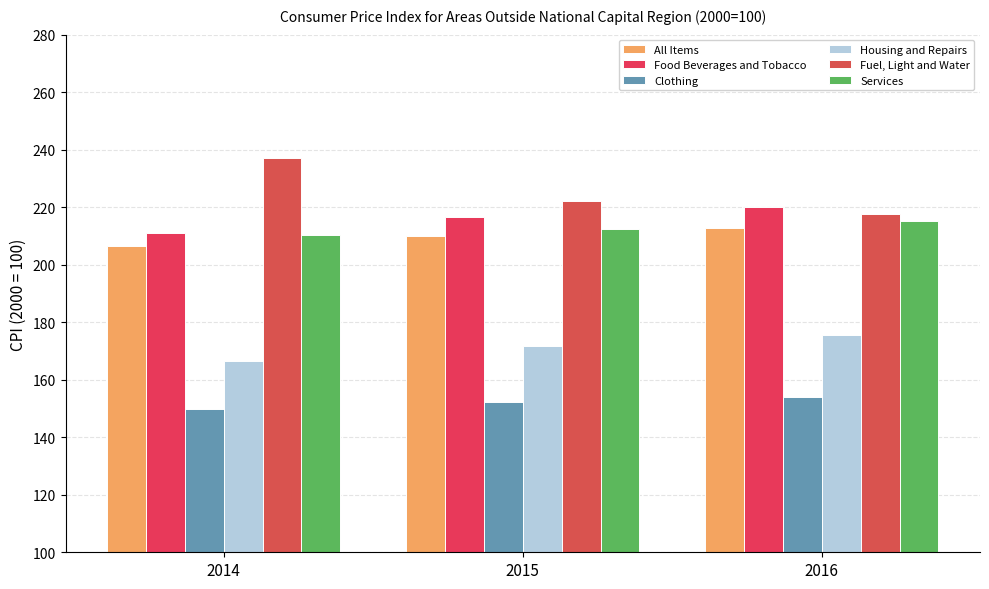

At which category does the chart reach its minimum across all series?

2014